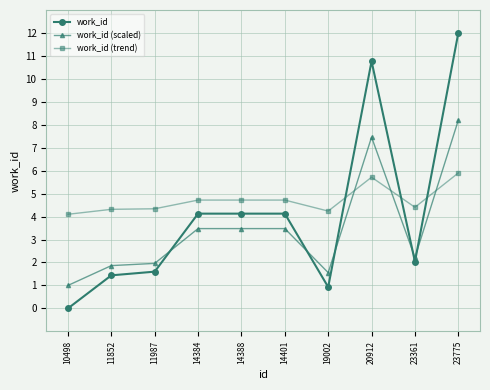

Rank the series by their average value, from lowest to highest.

work_id (scaled), work_id, work_id (trend)